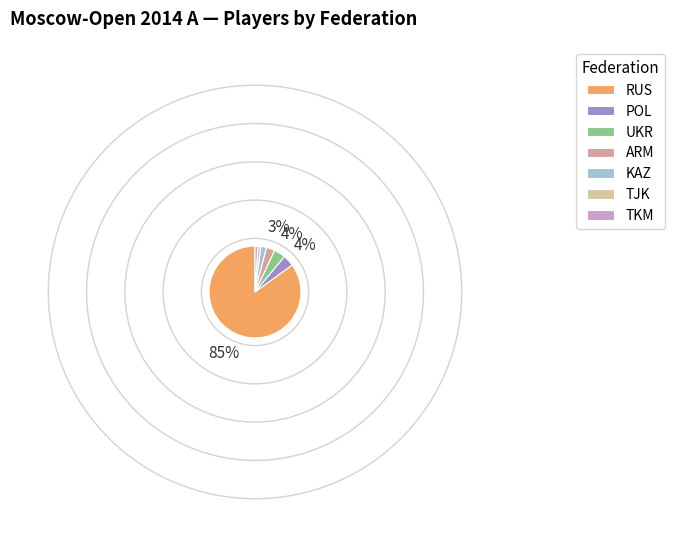

Count the number of slices in the pie.

7